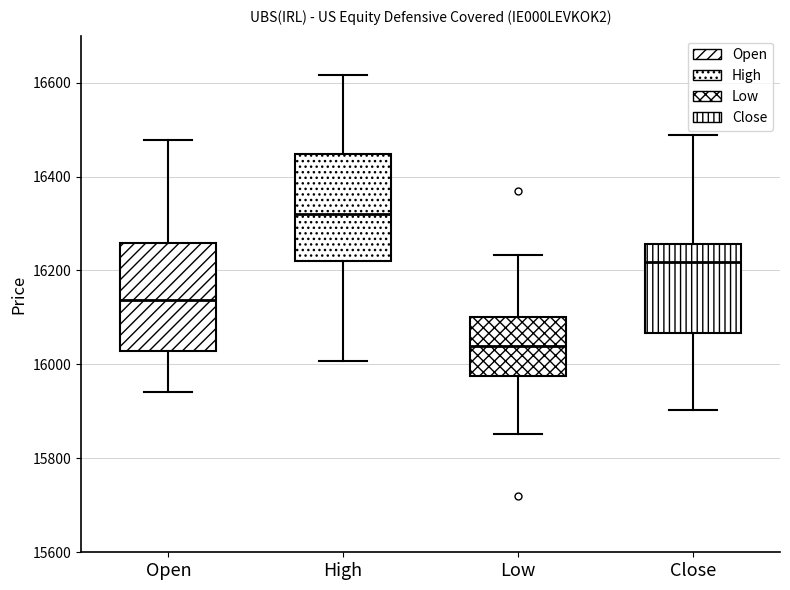

Reading left to right, transcribe this box plot: for each box, give where its median line is, the range the box spans, and where its two whiskers end, as read against the y-axis. The values are not printed on the chart, so give them approximately, as read against the axis.

Open: median 16140, box 16020 to 16260, whiskers 15940 to 16480
High: median 16320, box 16220 to 16440, whiskers 16000 to 16620
Low: median 16040, box 15980 to 16100, whiskers 15860 to 16240
Close: median 16220, box 16060 to 16260, whiskers 15900 to 16480